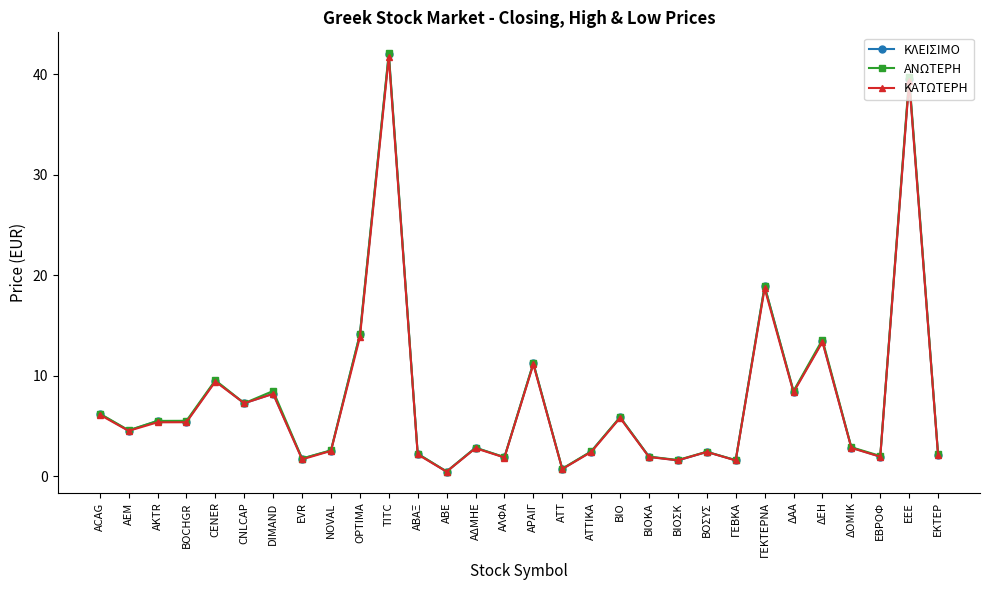

What is the difference between the highest and lowest values at ΓΕΚΤΕΡΝΑ?

0.2